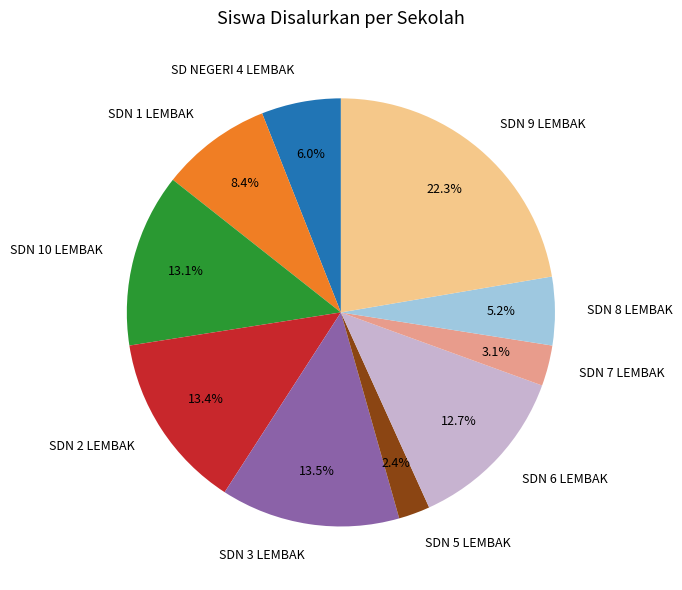

What portion of the pie excludes SDN 3 LEMBAK?

86.5%